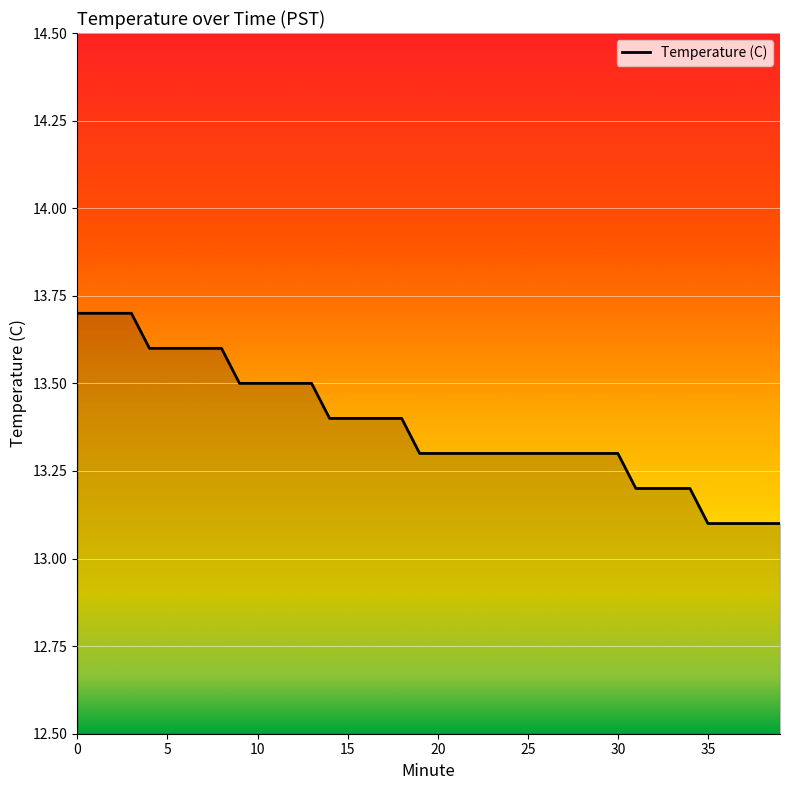

What is the difference between the maximum and minimum values?

0.6